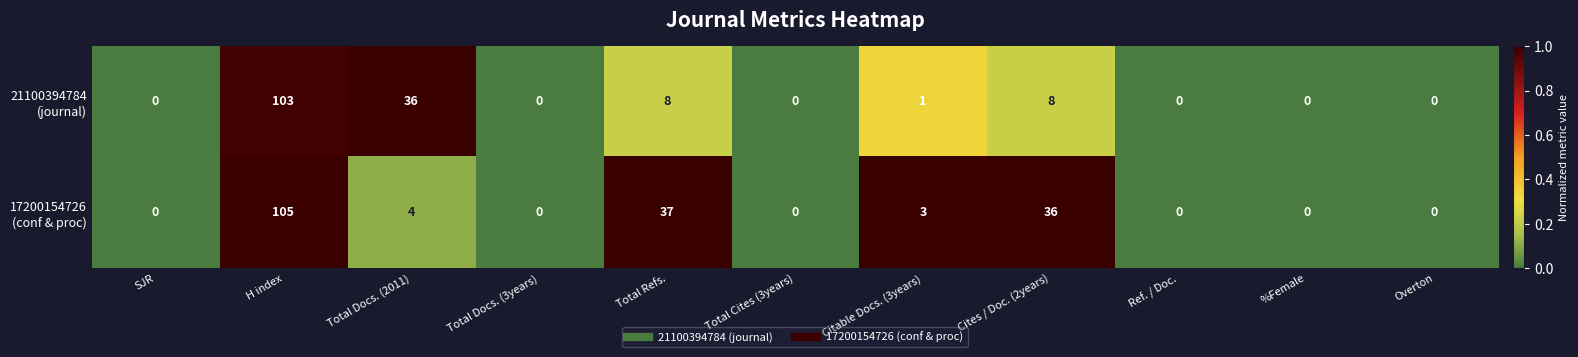

What is the total value across all series at H index?

208